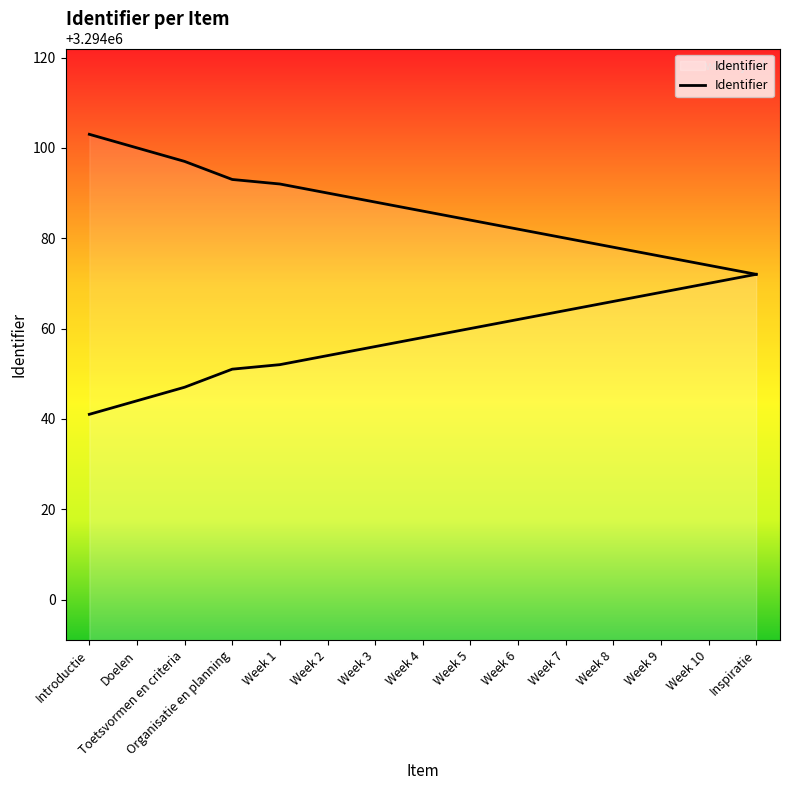

Which category has the lowest value across all series?

Introductie